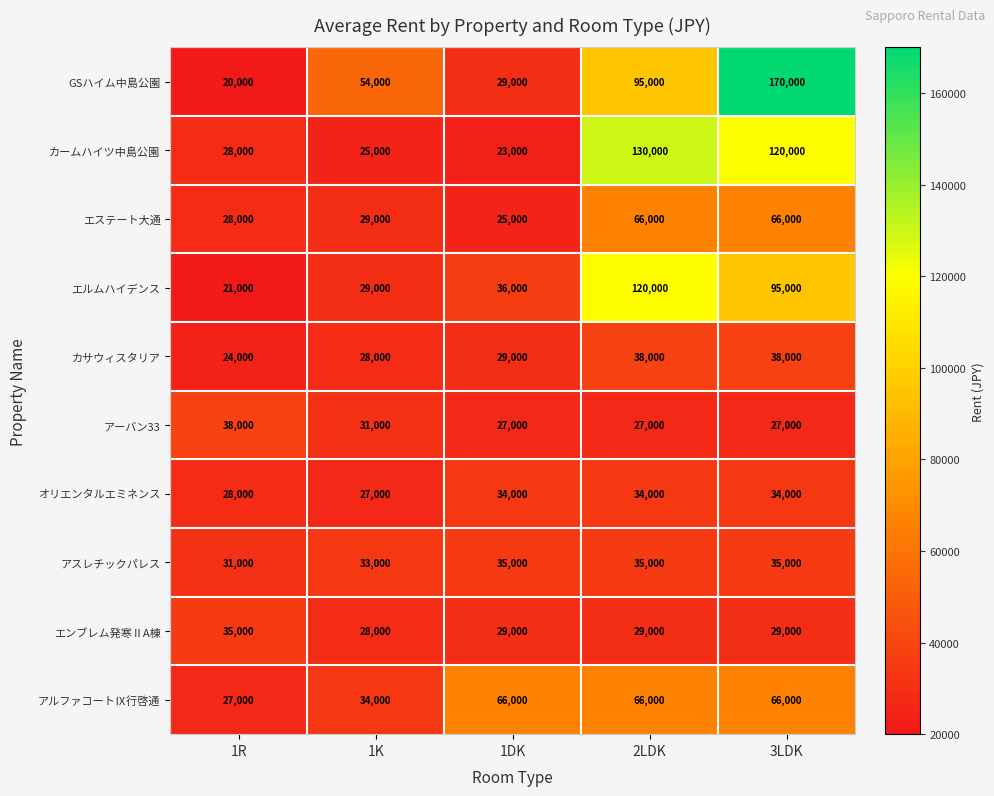

What is the spread (max minus min) of values at 1DK?

43000